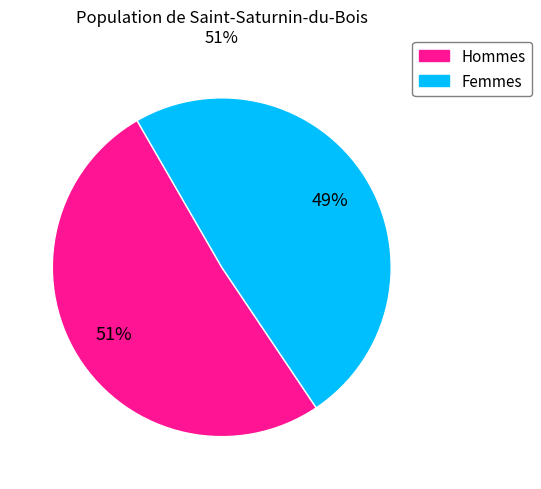

To the nearest percent, what is the average slice percentage?

50%